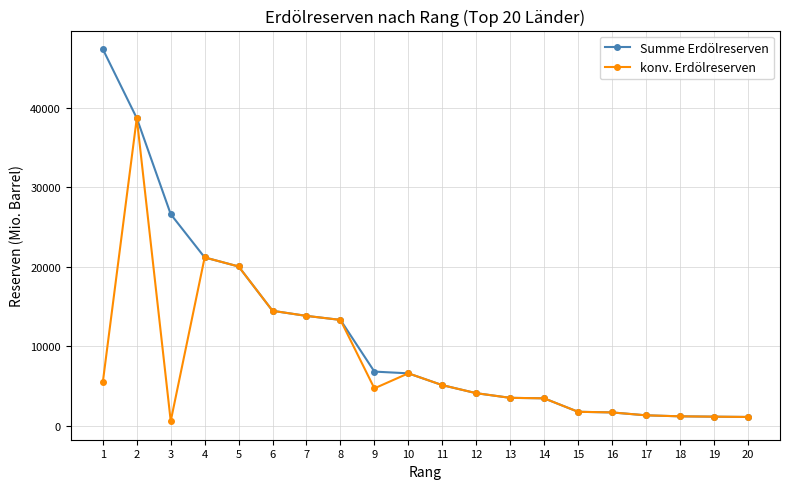

At which category is the sum across all series the highest?

2